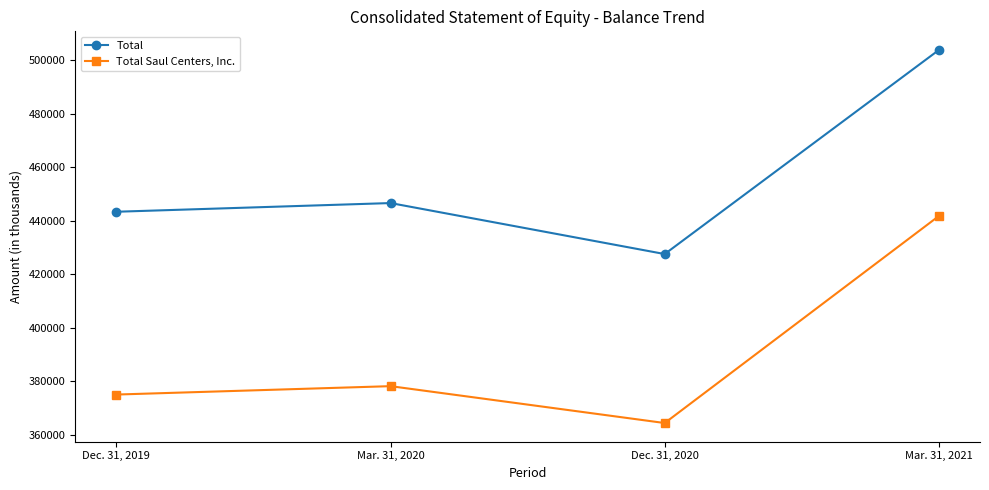

What position from the left is Mar. 31, 2021?

4